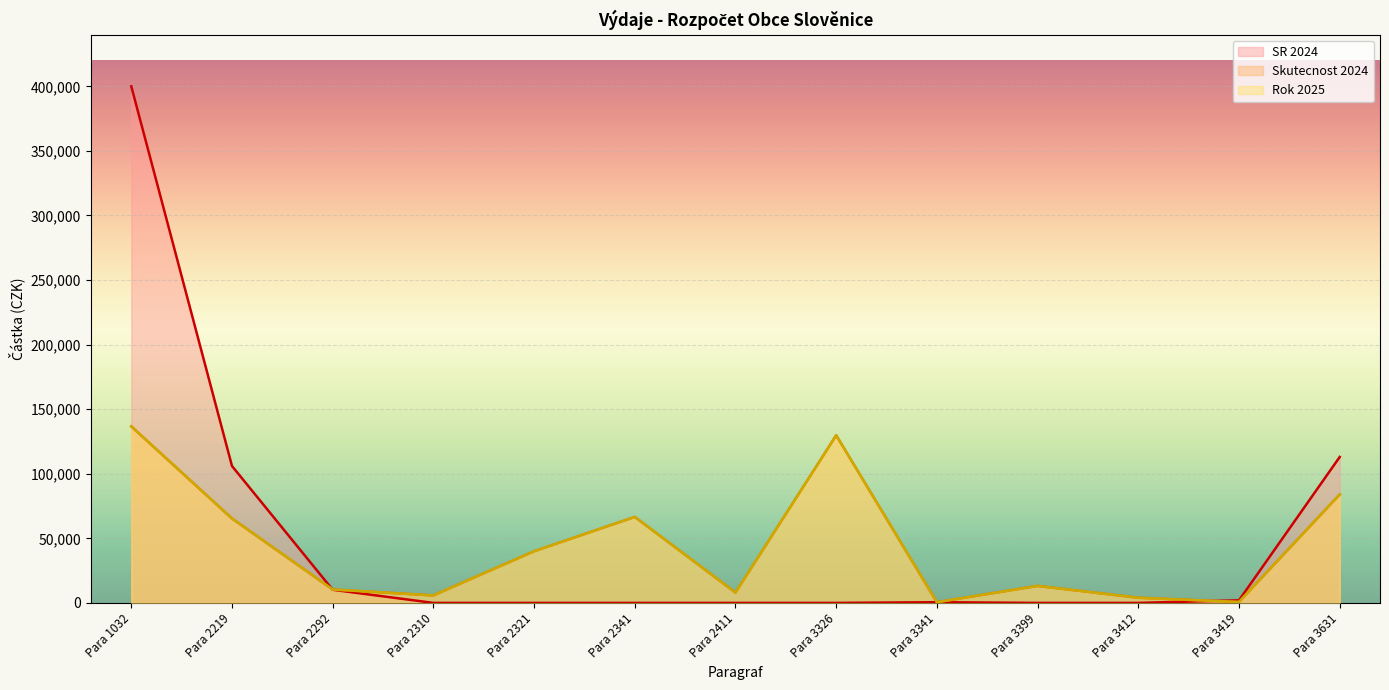

True or false: Skutecnost 2024 and SR 2024 cross at least once.

True